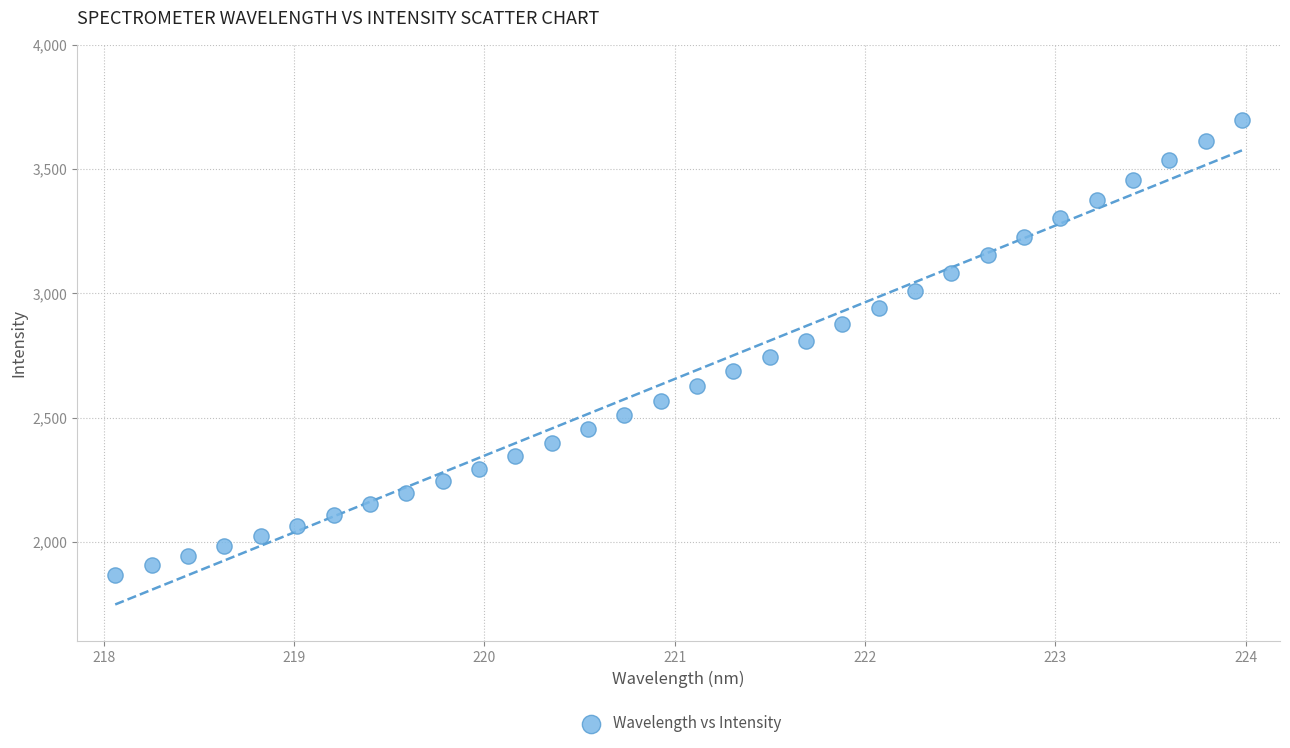

What is the range of X values (max minus min)?

5.9